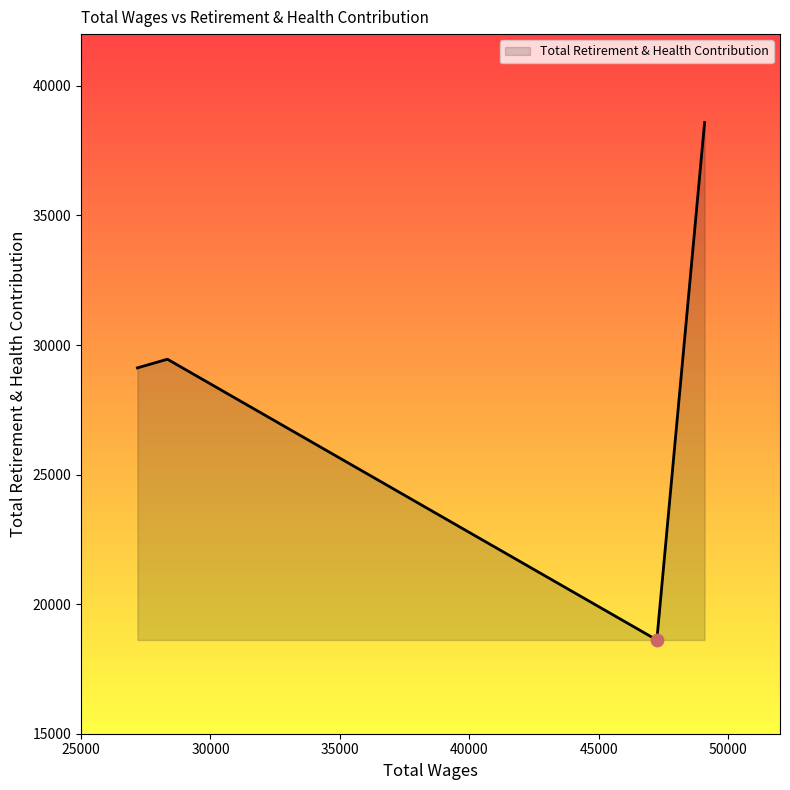

What is the maximum value shown in the chart?

38587